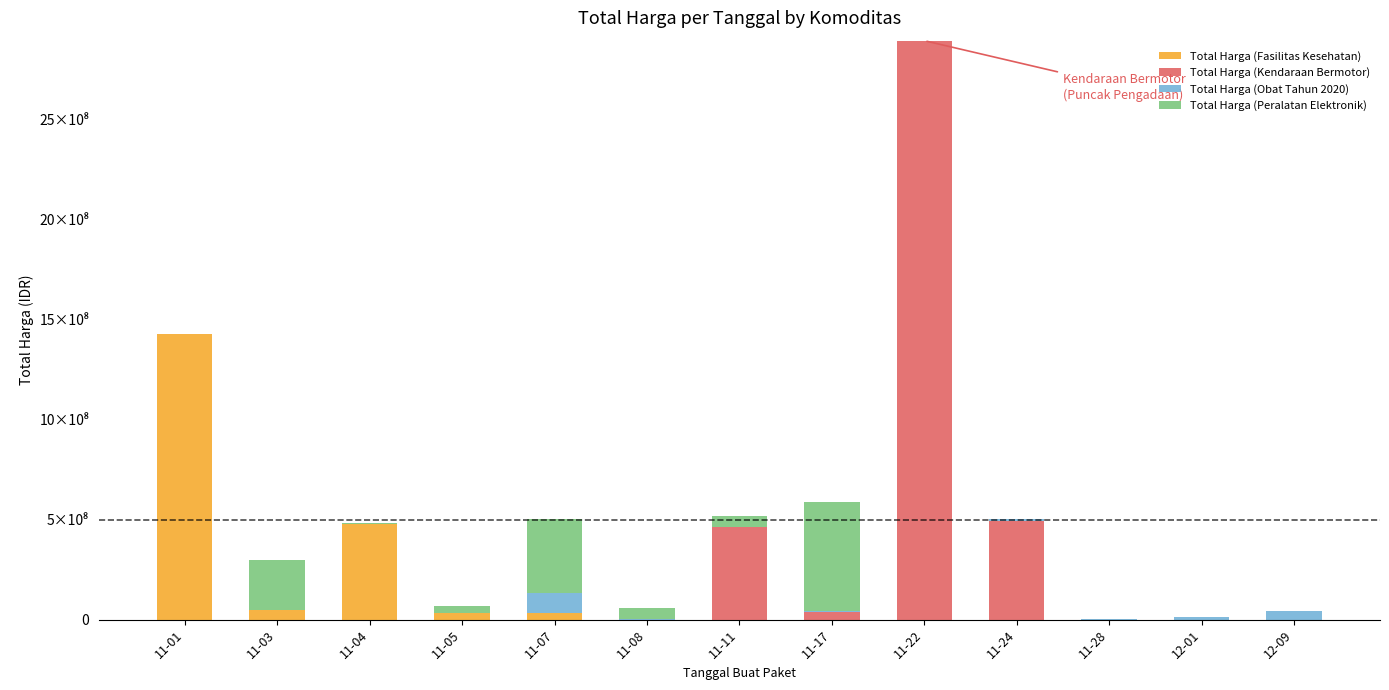

What is the sum of all Total Harga (Kendaraan Bermotor) values?

3888564100